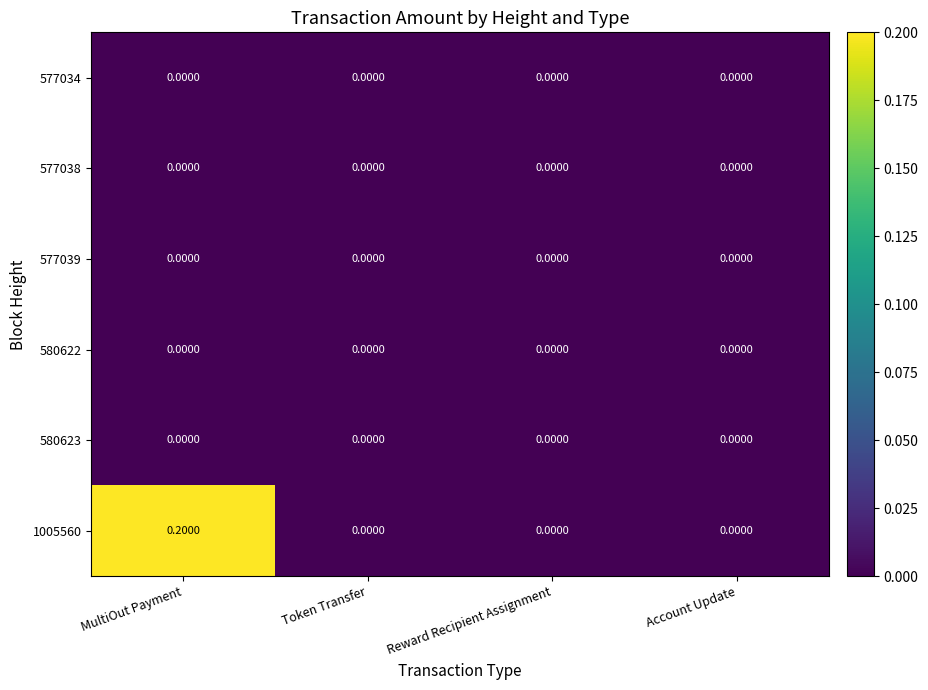

Which series changed the most between MultiOut Payment and Account Update?

1005560